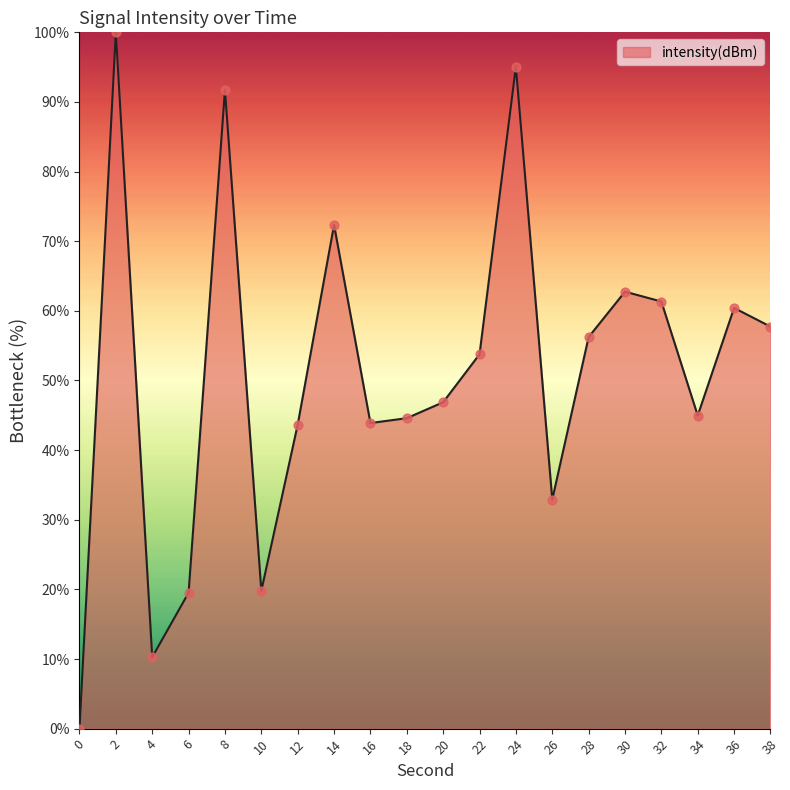

Between 22 and 20, which is larger?

22